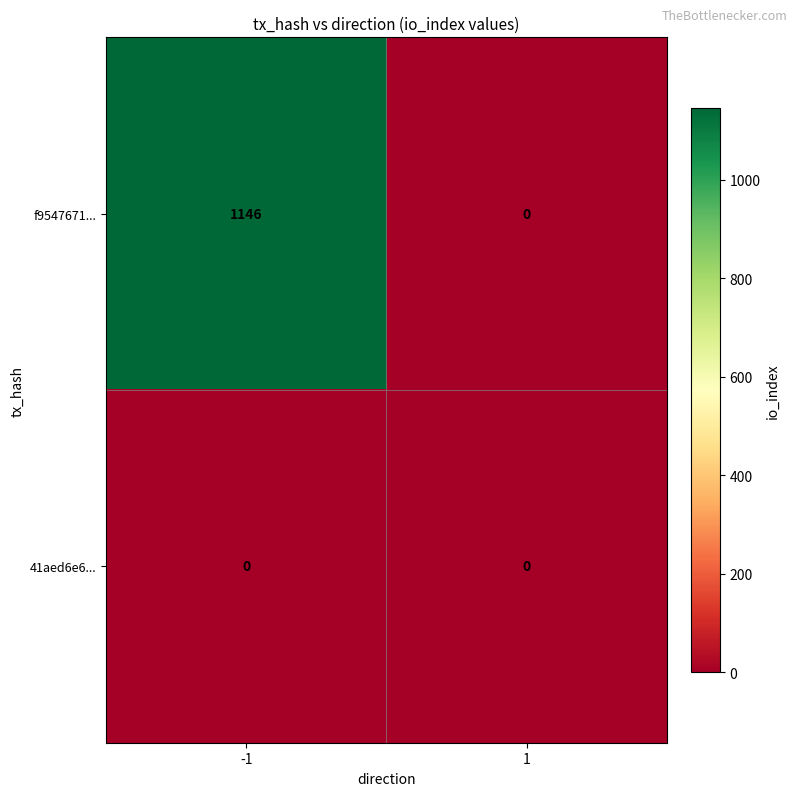

Is it true that 41aed6e6... equals 0 at 1?

True